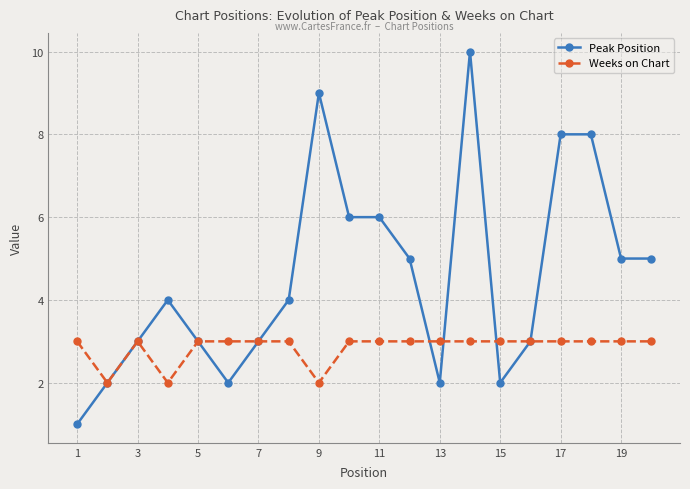

True or false: Peak Position has more than 1 points higher than both neighbors.

True